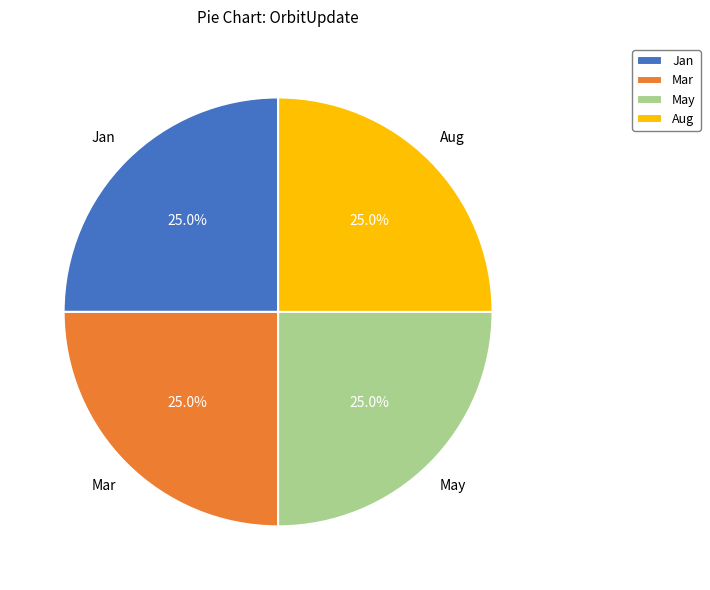

To the nearest percent, what is the difference between the largest and smallest slice percentages?

0%